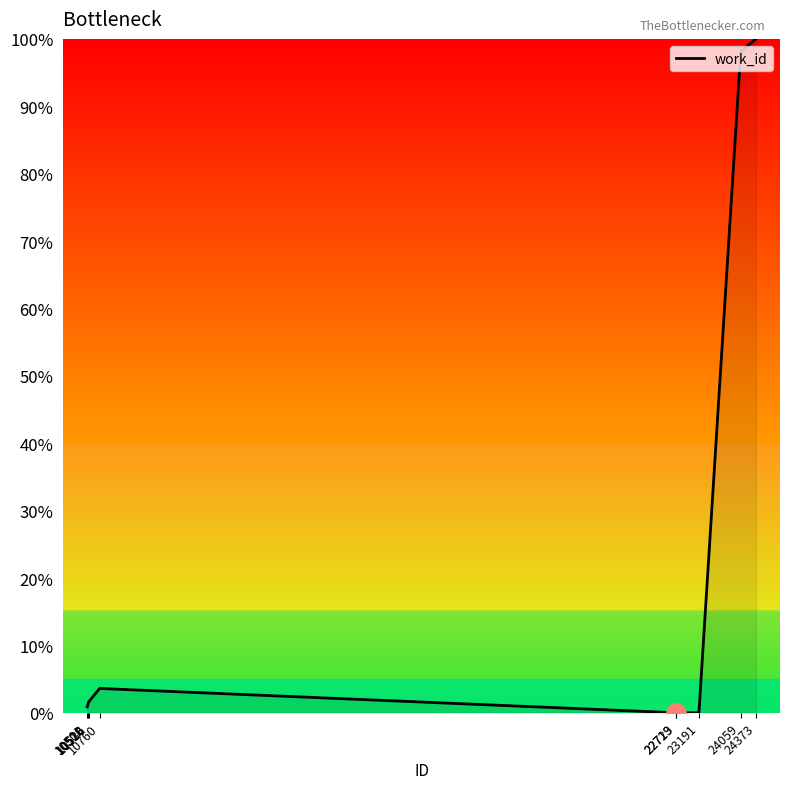

Which has a higher value, 10518 or 23191?

10518